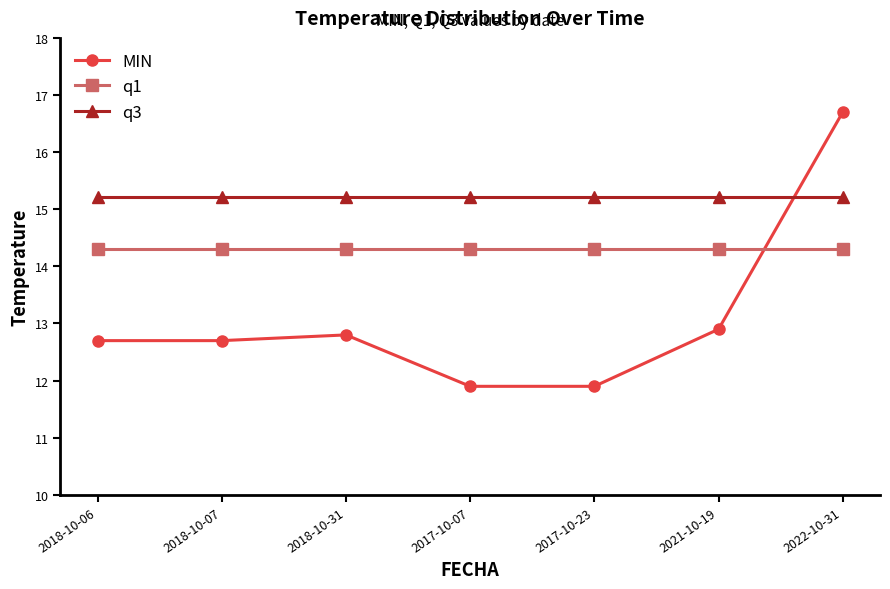

List the series in order of their overall mean, highest first.

q3, q1, MIN